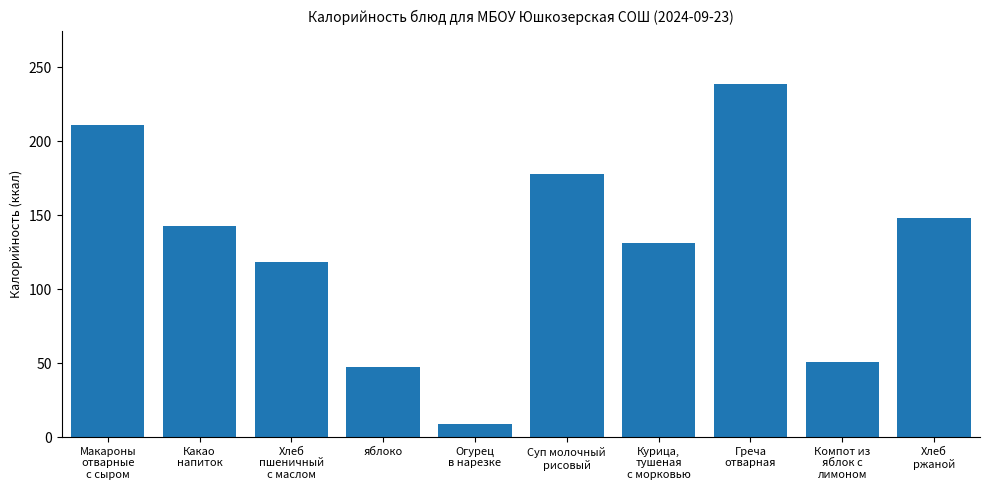

What is the sum of the values at Какао
напиток and Греча
отварная?

381.4